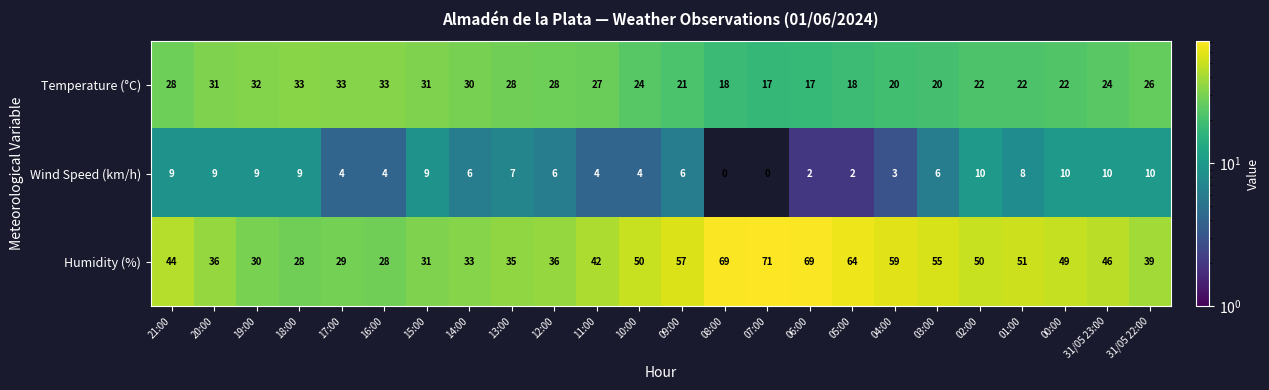

What is the average value of the Temperature (°C) series?

25